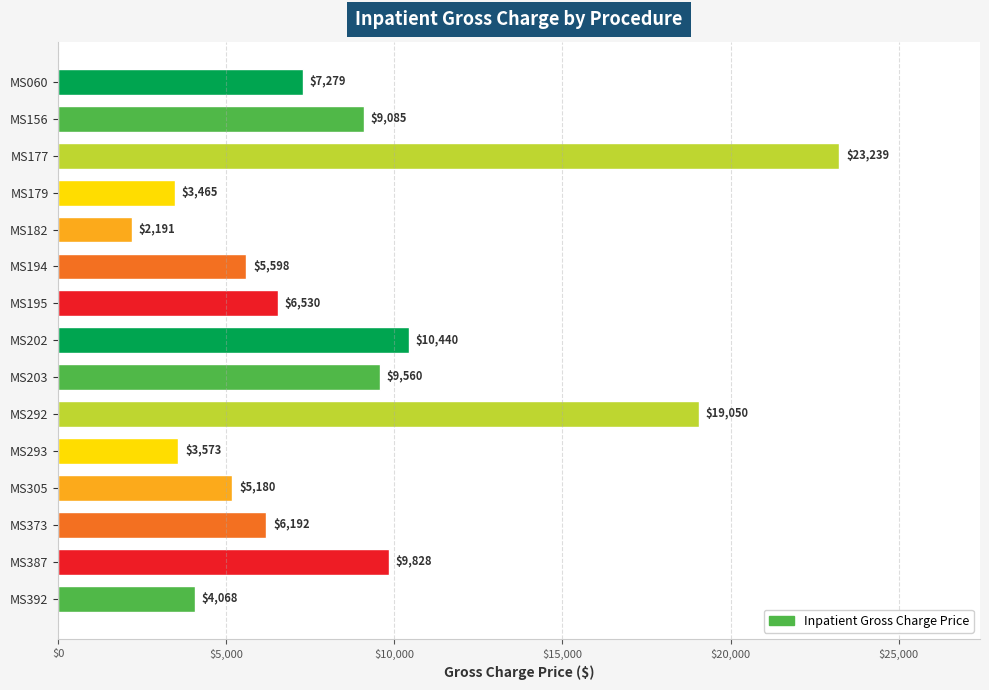

What is the value of the 1st bar from the top?

7279.0